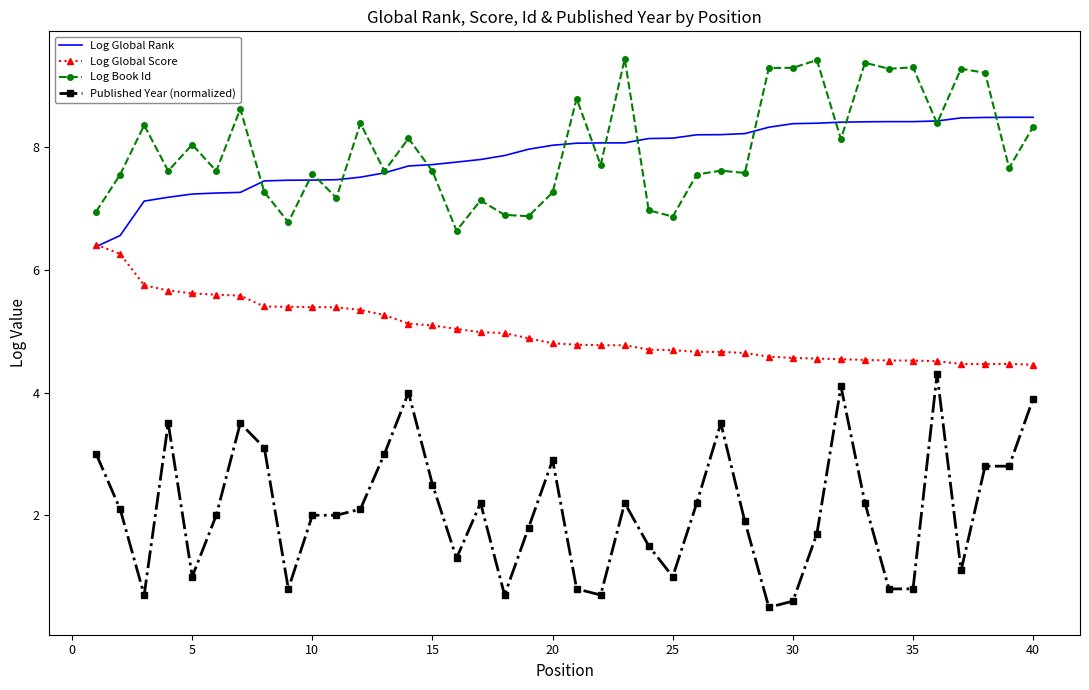

True or false: Published Year (normalized) and Log Book Id cross at least once.

False